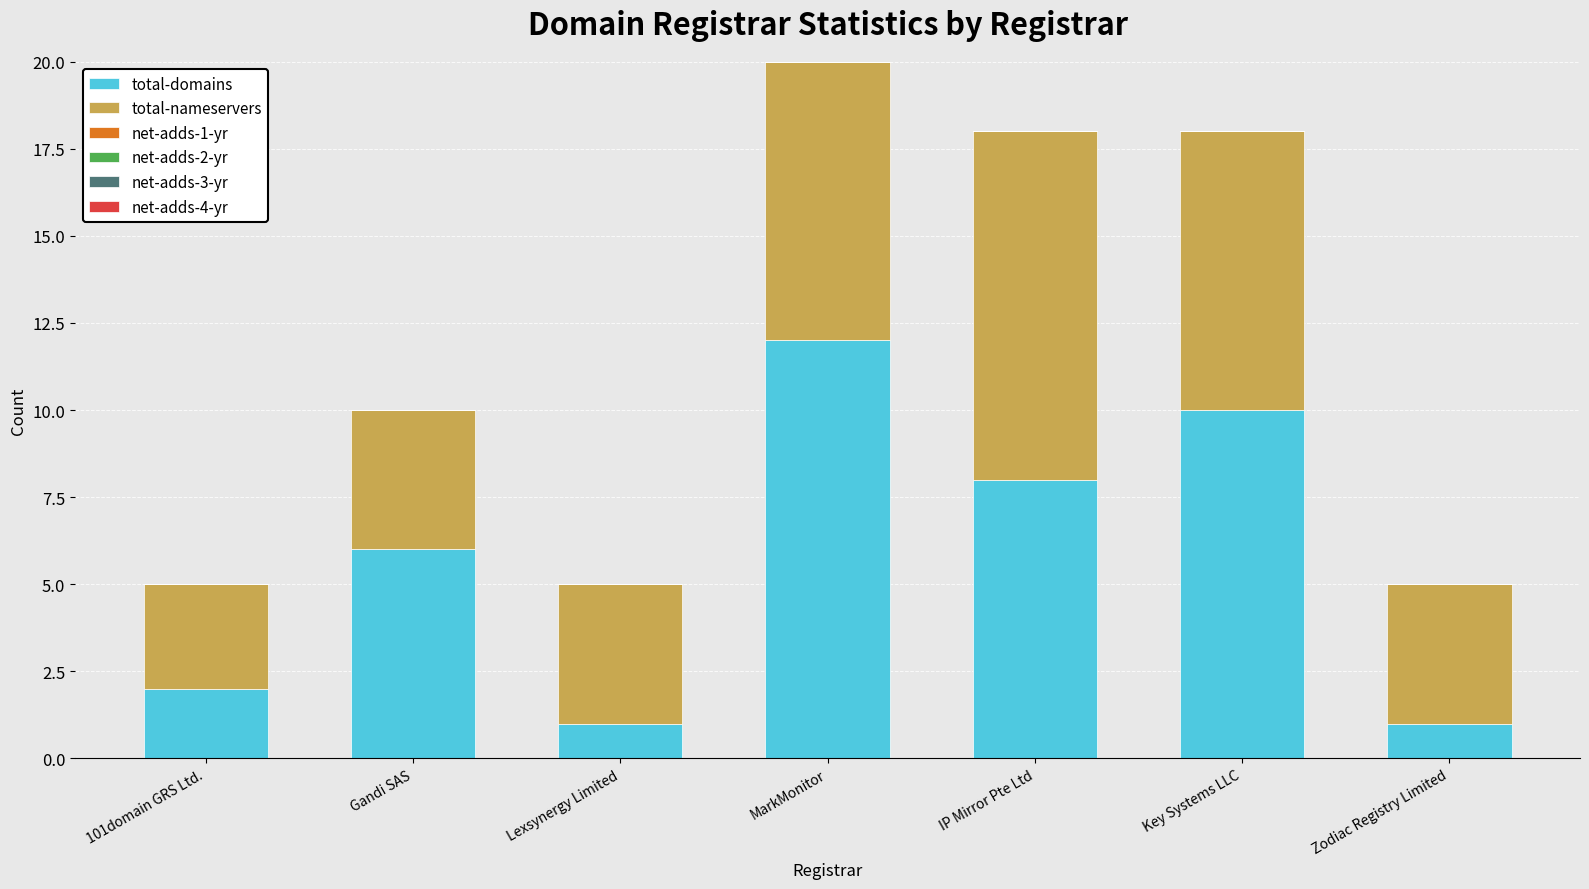

What is the total value across all series at Zodiac Registry Limited?

5